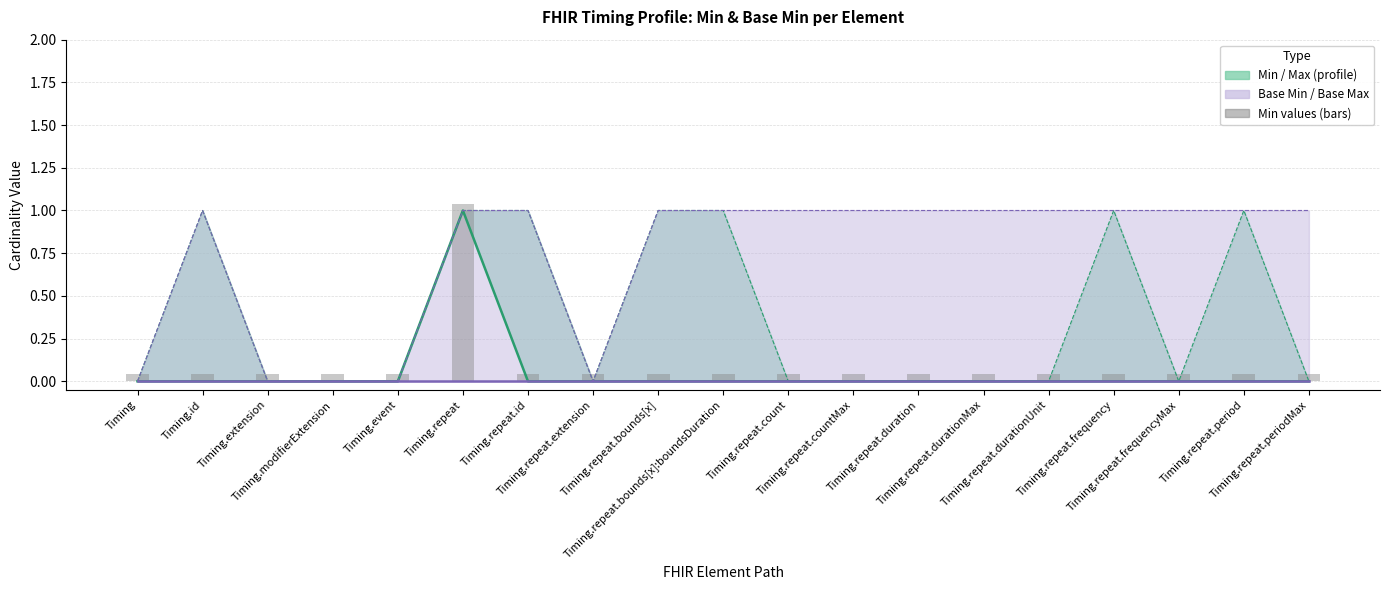

The chart shows a value of 1.0 at Timing.repeat. True or false?

True